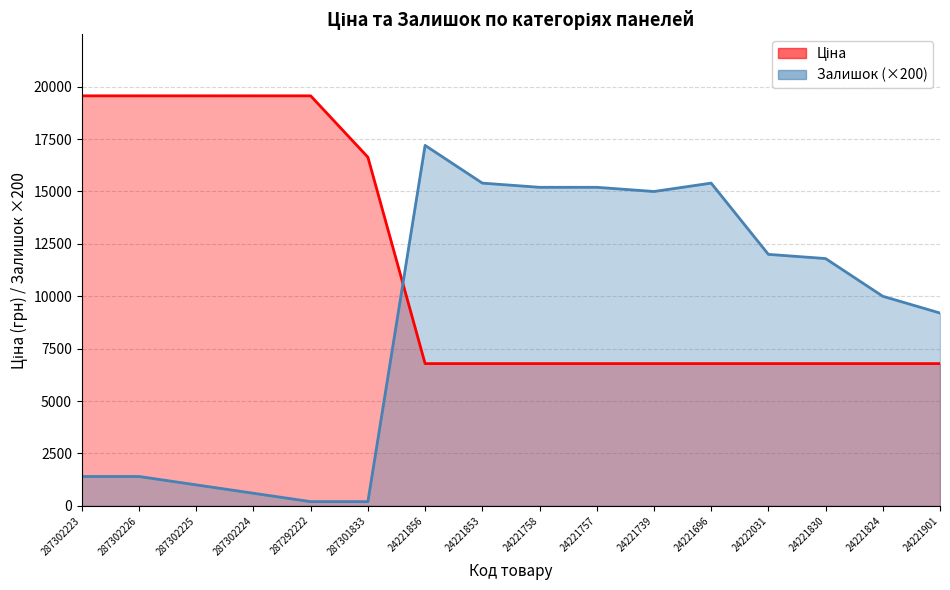

Where do Залишок and Ціна first cross each other?

287301833 and 24221856